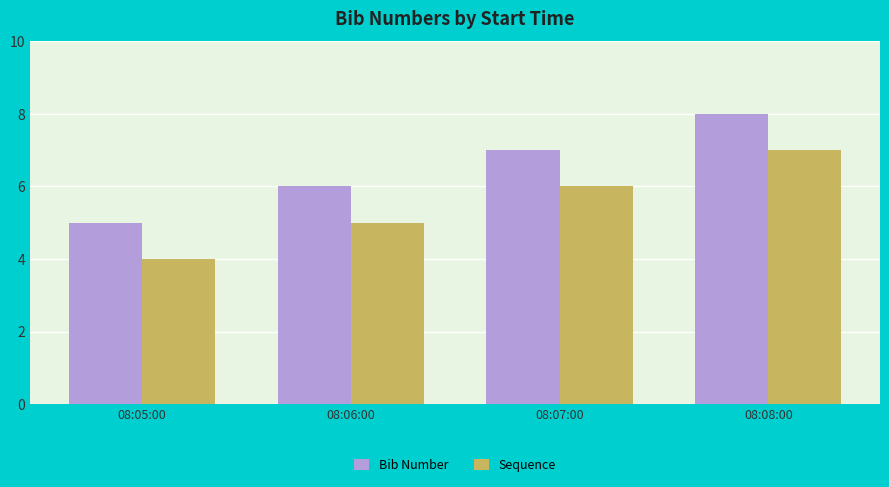

Rank the series by their maximum value, from lowest to highest.

Sequence, Bib Number